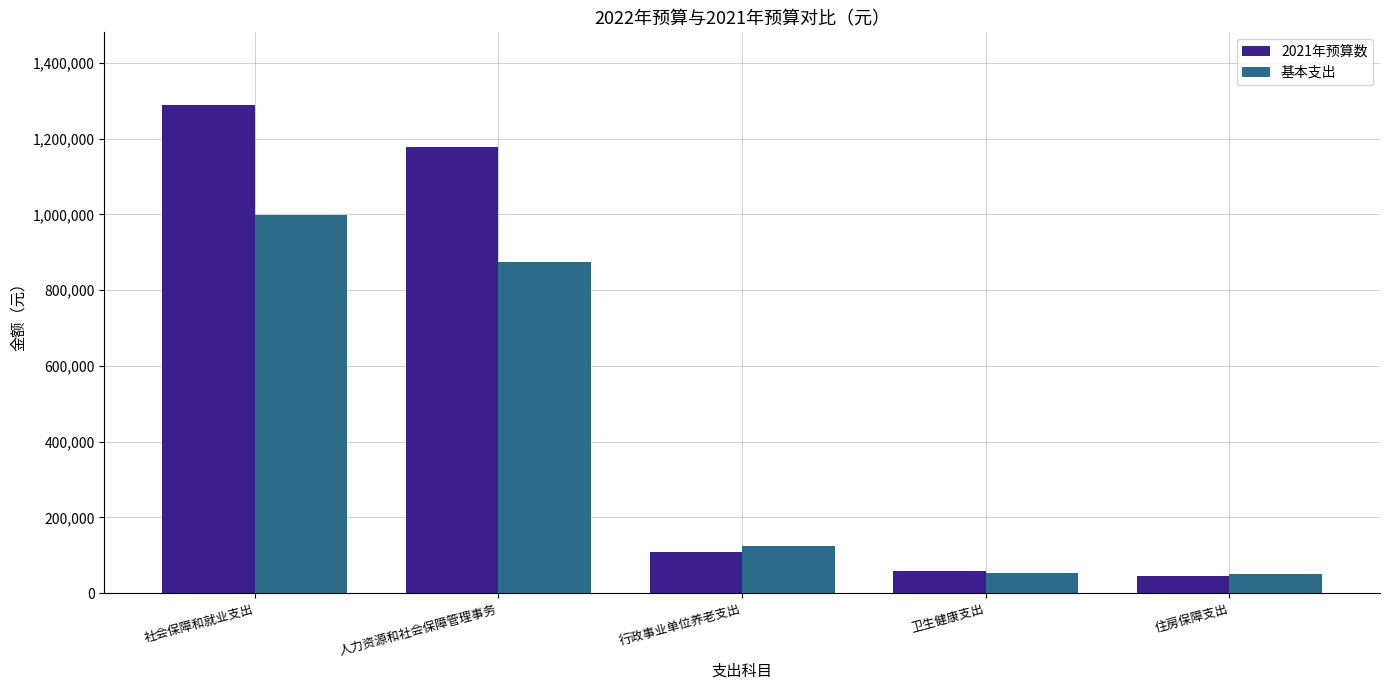

At which category is the sum across all series the highest?

社会保障和就业支出